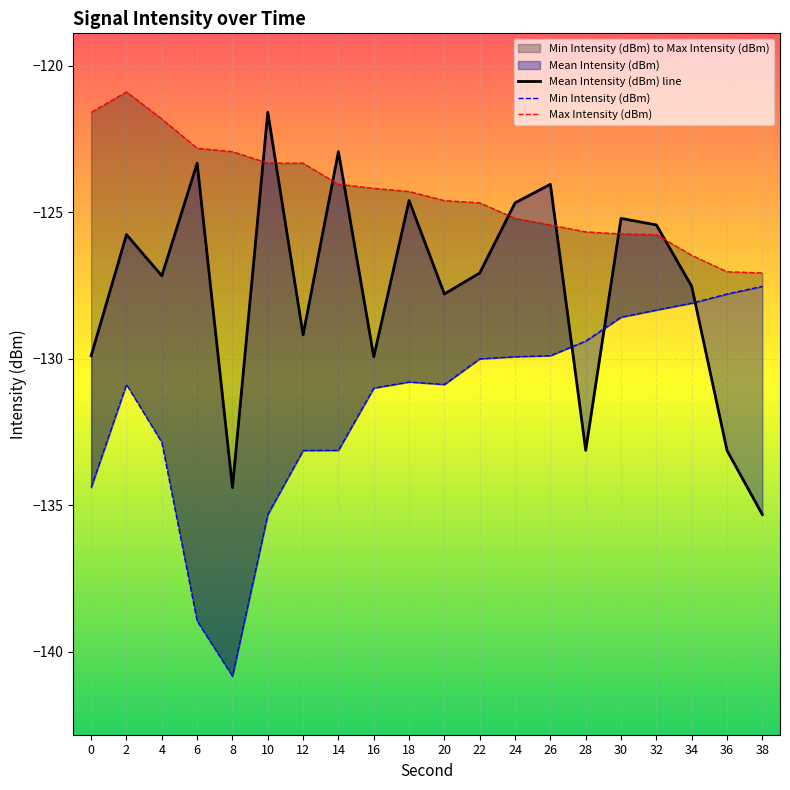

Which series has the largest range (max minus min)?

Mean Intensity (dBm) line